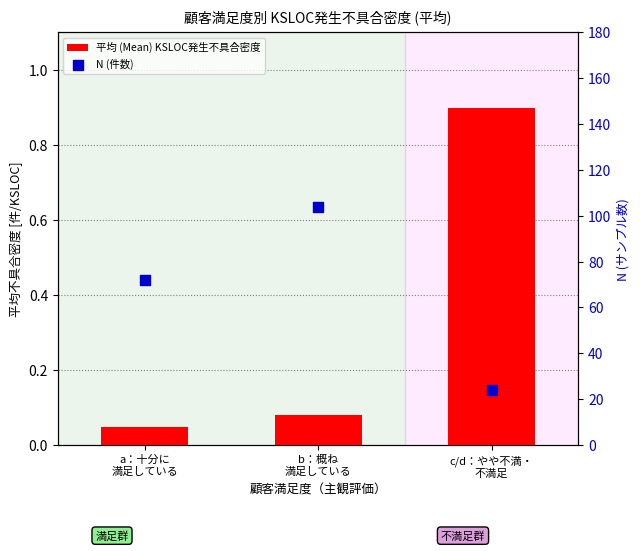

Which series has the largest total across all categories?

N (件数)